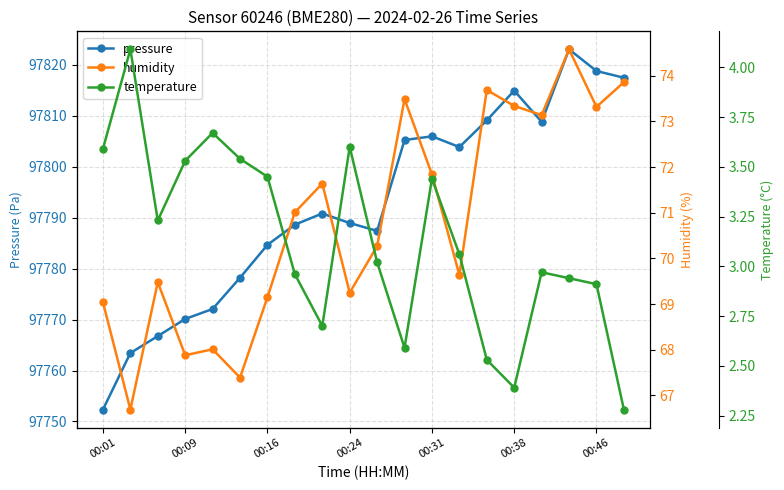

What is the average value of the temperature series?

3.1